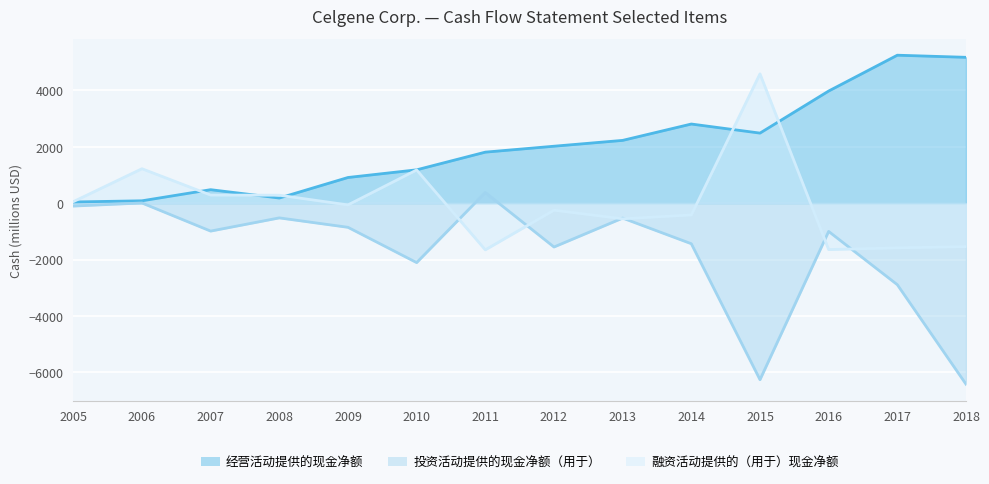

Between 2013 and 2012, which is larger?

2013